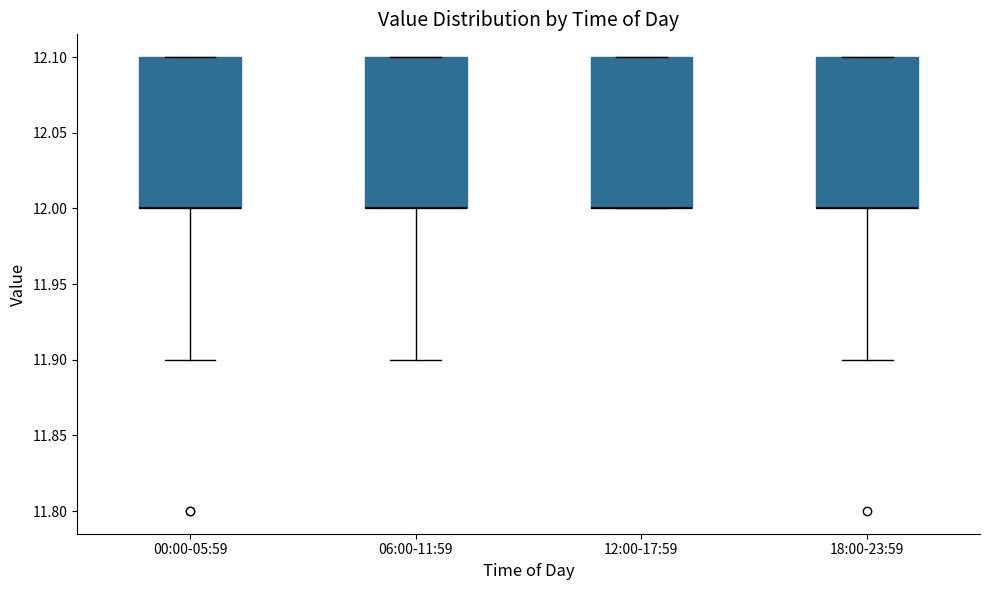

Reading left to right, read every box against the y-axis: the position of its median line, the range the box covers, and the ends of its whiskers. The values are not printed on the chart, so give them approximately, as read against the axis.

00:00-05:59: median 12.0 (drawn on the box's lower edge), box 12.0 to 12.1, whiskers 11.9 to 12.1
06:00-11:59: median 12.0 (drawn on the box's lower edge), box 12.0 to 12.1, whiskers 11.9 to 12.1
12:00-17:59: median 12.0 (drawn on the box's lower edge), box 12.0 to 12.1, whiskers 12.0 to 12.1
18:00-23:59: median 12.0 (drawn on the box's lower edge), box 12.0 to 12.1, whiskers 11.9 to 12.1